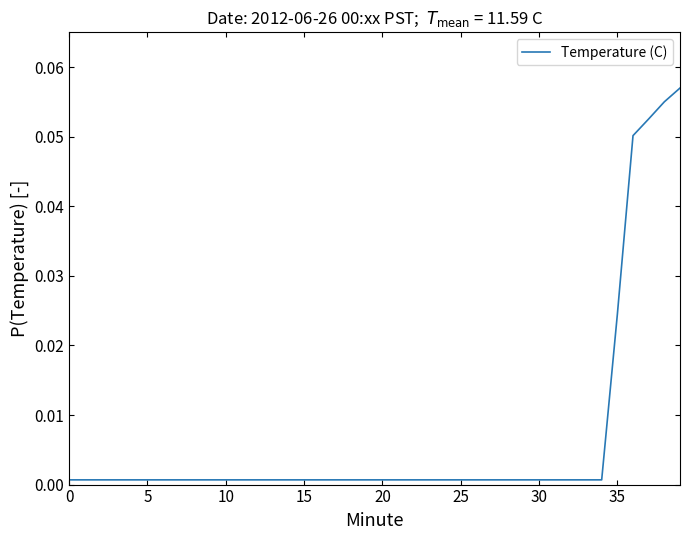

What is the greatest value displayed?

0.1